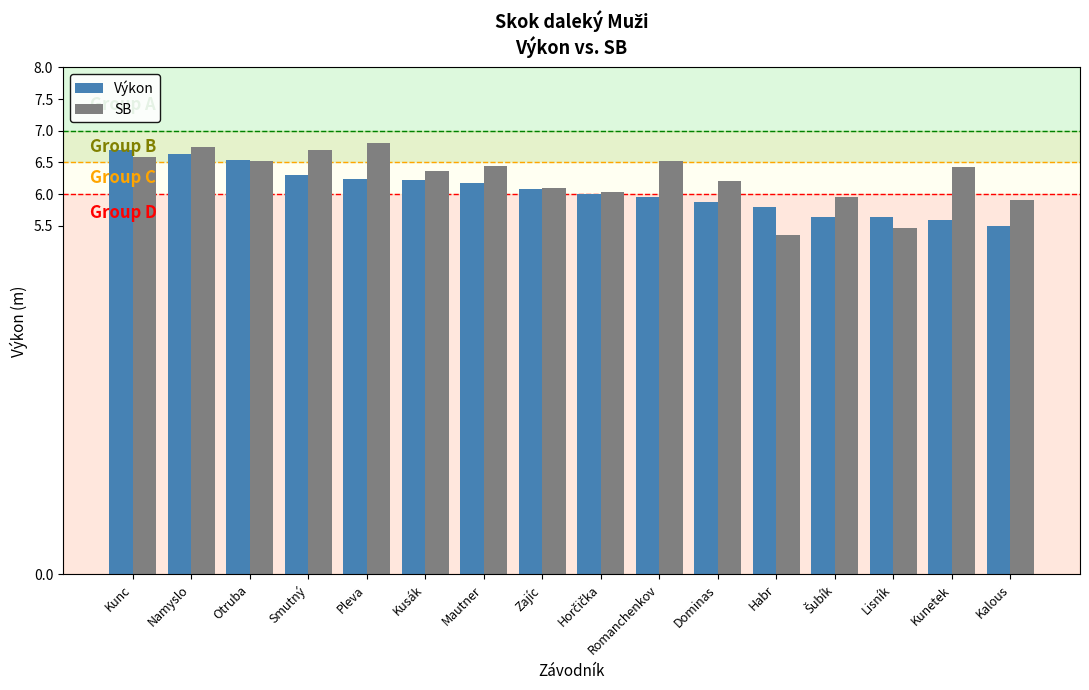

Does the chart contain any negative values?

No